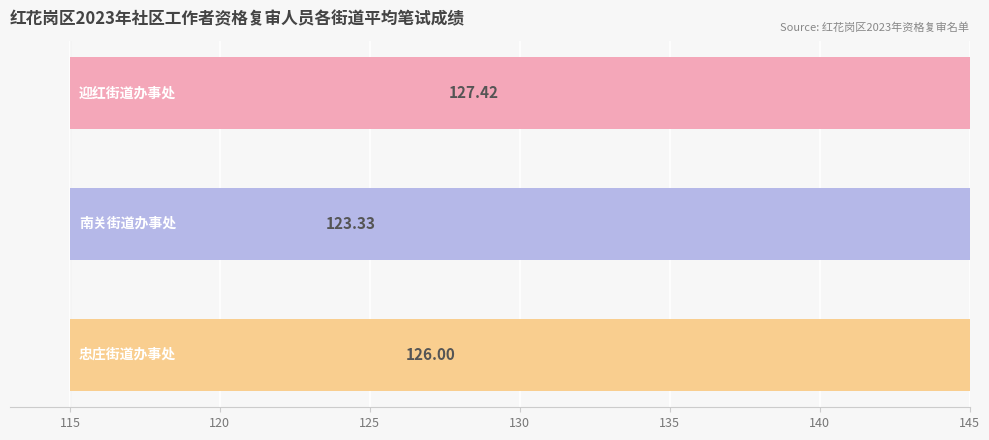

Are the bars grouped side by side (vs. stacked)?

No